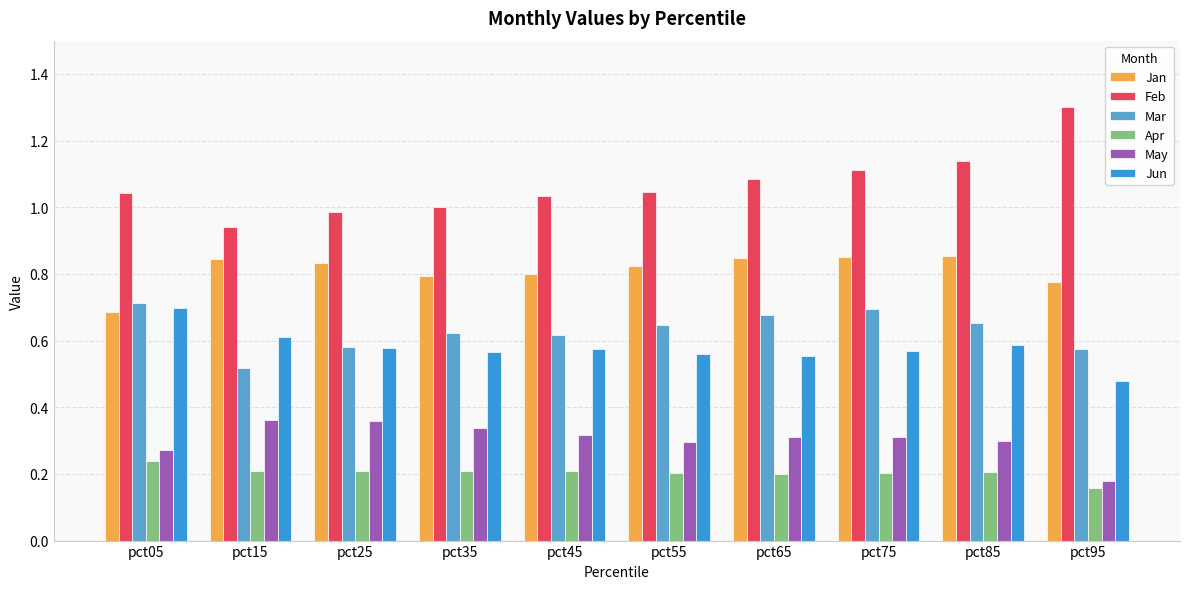

Are the bars grouped side by side (vs. stacked)?

Yes